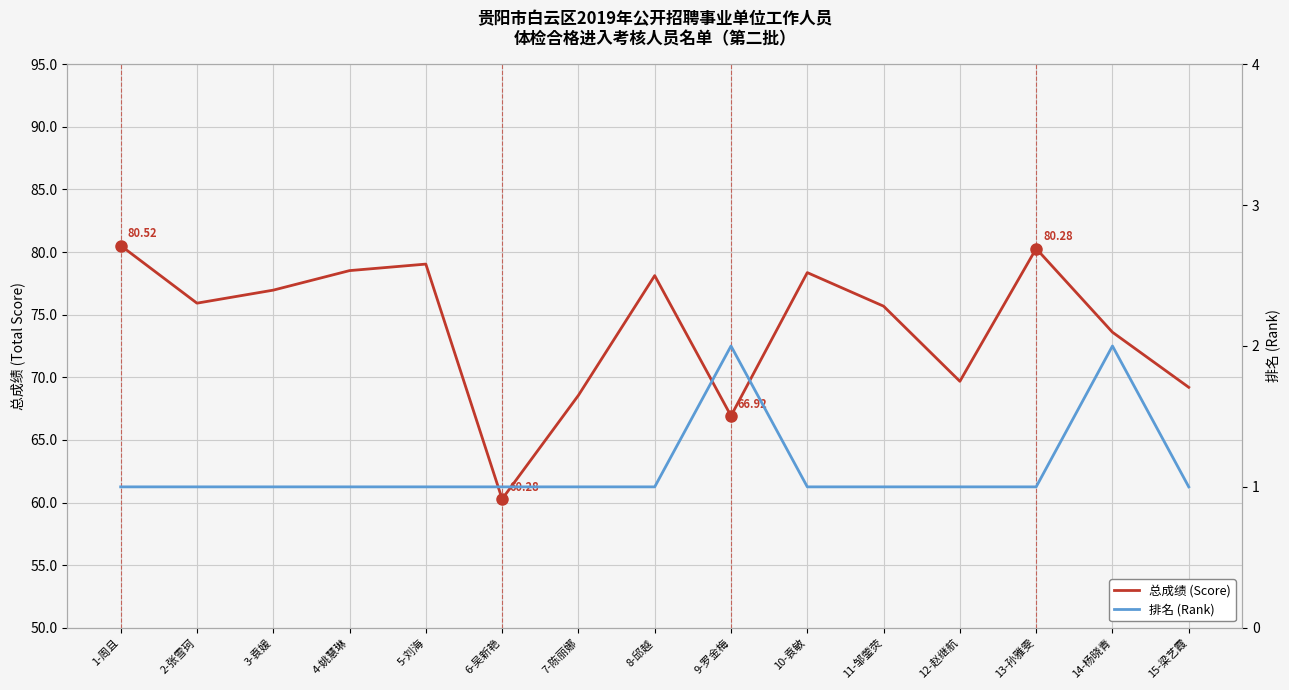

What is the difference between the highest and lowest values at 5-刘海?

78.0